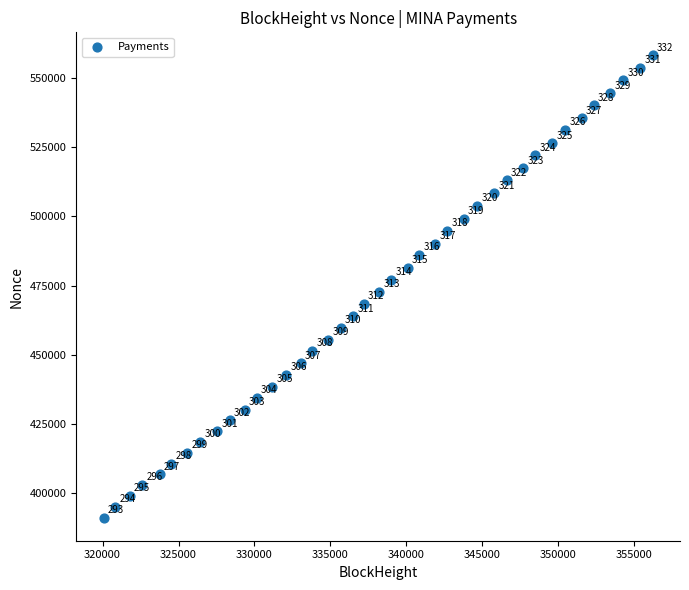

What is the range of X values (max minus min)?

36127